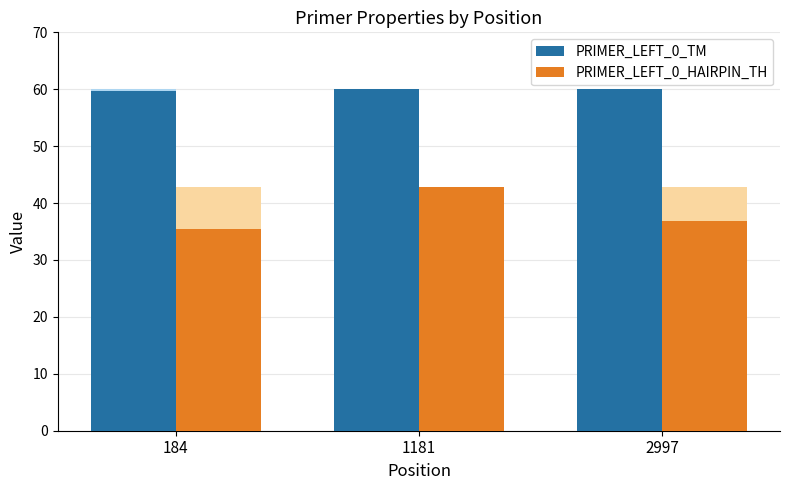

Does the chart contain stacked bars?

No